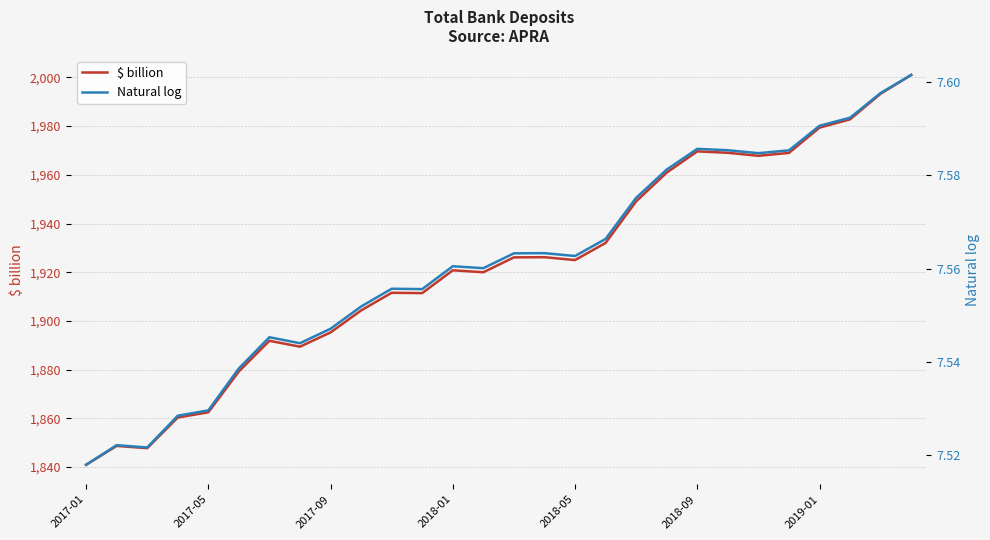

What is the value of the $ billion point at the 16th from the left?

1926.2